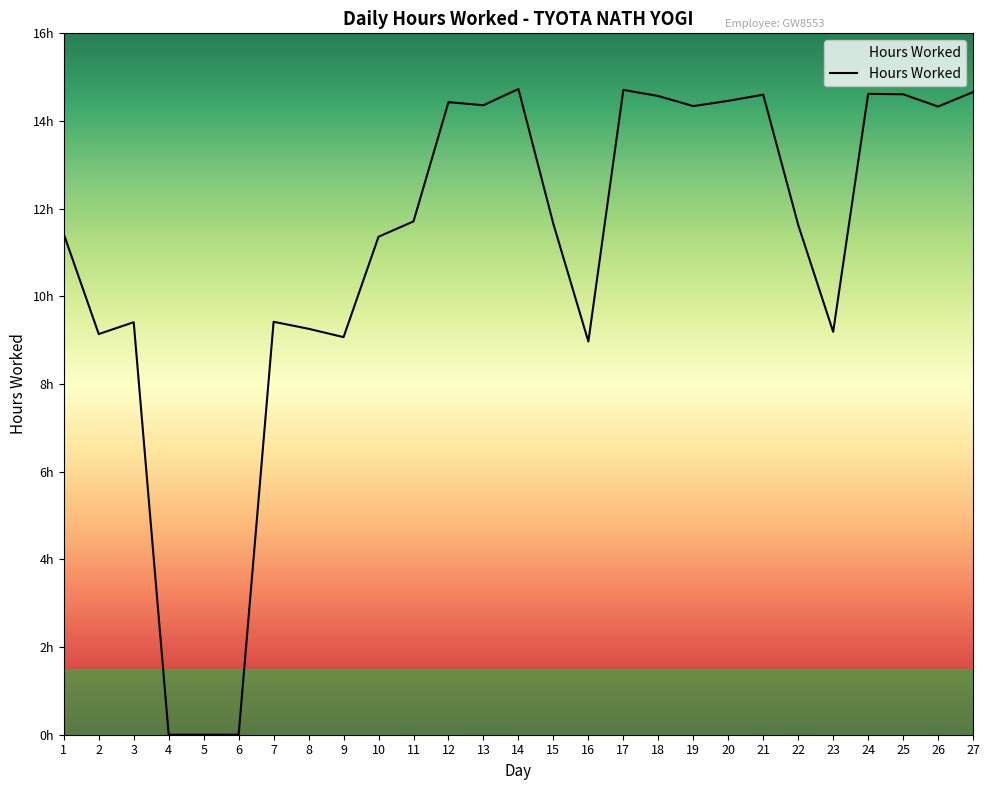

How many points are lower than both their immediate neighbors (excluding endpoints)?

7